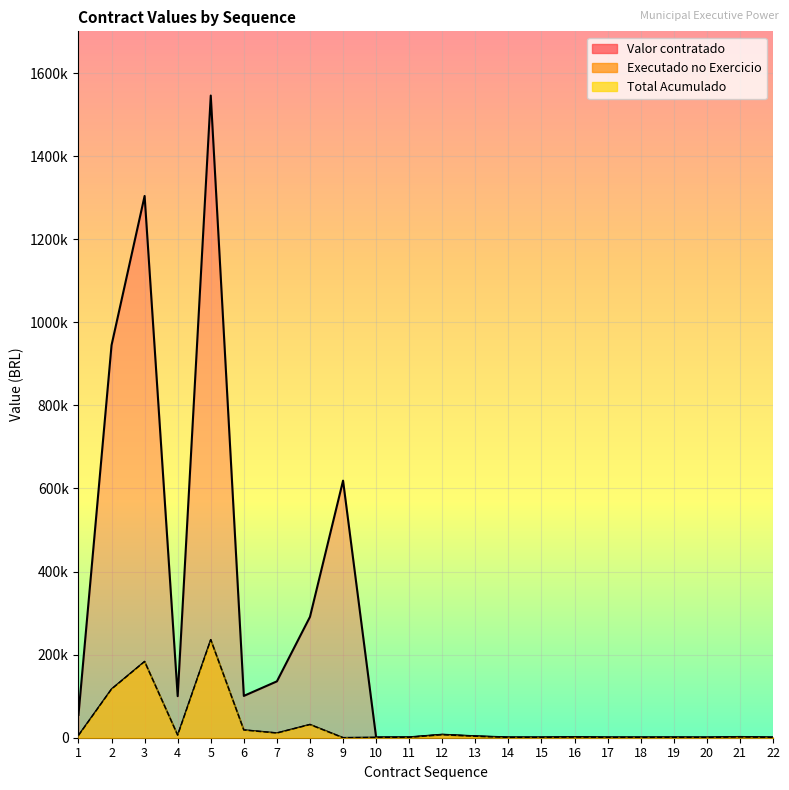

What is the value of the Valor contratado point at the 4th from the left?

100028.6